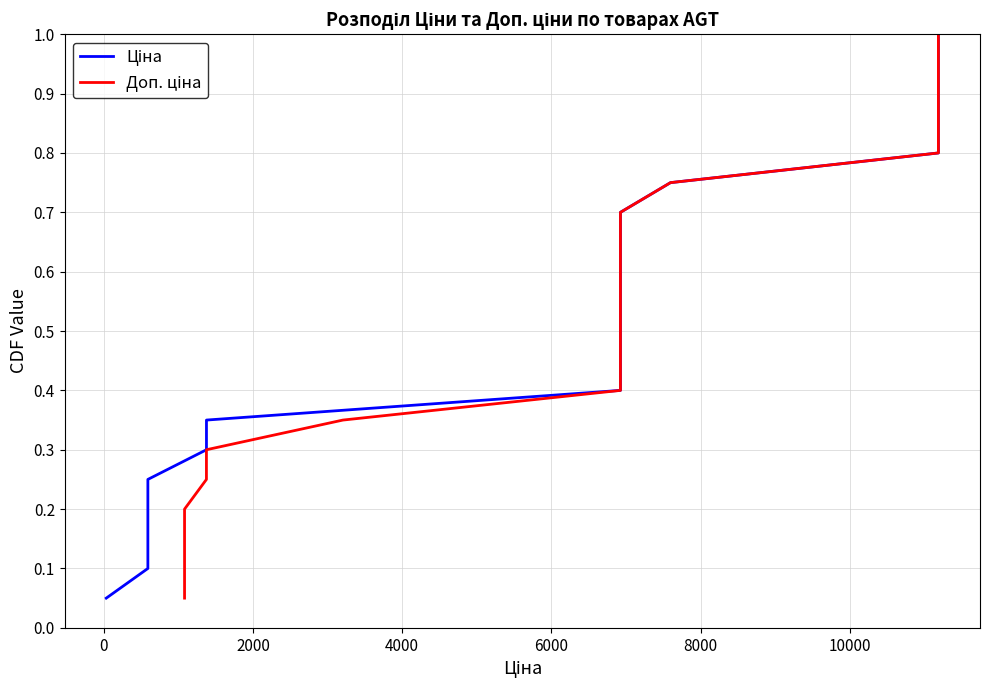

Reading left to right, what are all the values shown in this chart?

Ціна: 0.1	0.1	0.1	0.2	0.2	0.3	0.3	0.4	0.5	0.5	0.6	0.6	0.7	0.7	0.8	0.8	0.8	0.9	0.9	1.0
Доп. ціна: 0.1	0.1	0.1	0.2	0.2	0.3	0.3	0.4	0.5	0.5	0.6	0.6	0.7	0.7	0.8	0.8	0.8	0.9	0.9	1.0